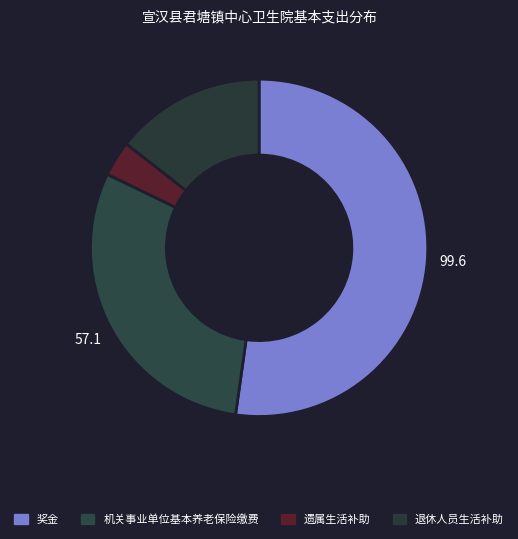

Count the number of slices in the pie.

4